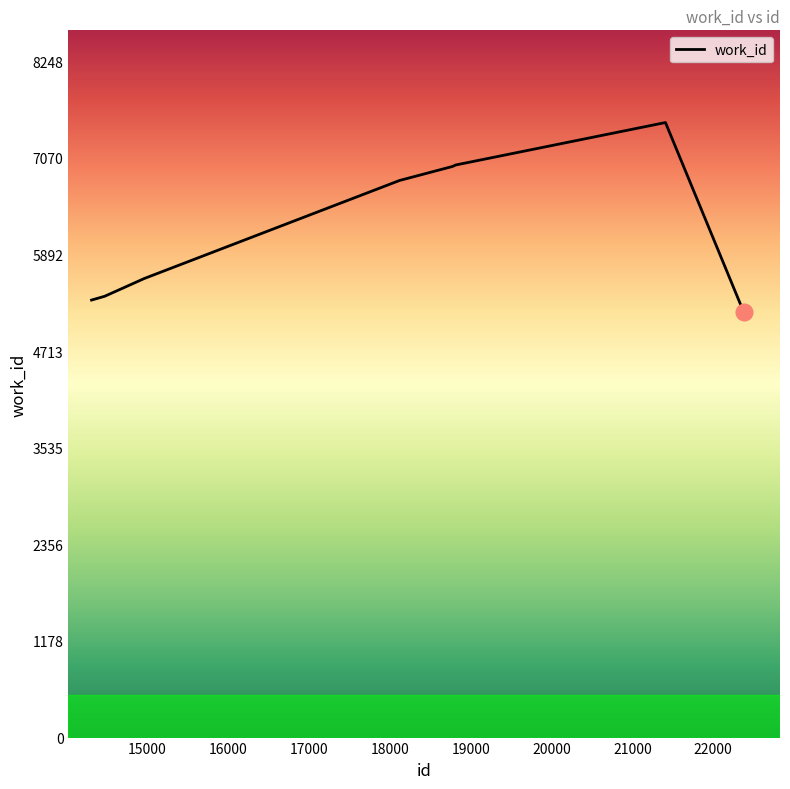

What is the smallest value displayed?

5192